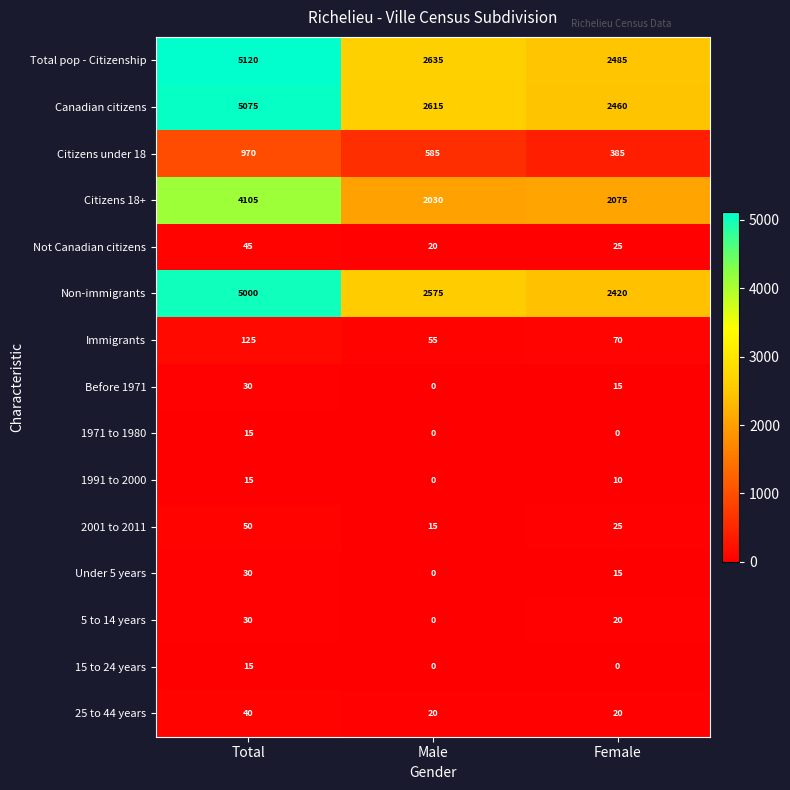

Count the number of categories in the chart.

3